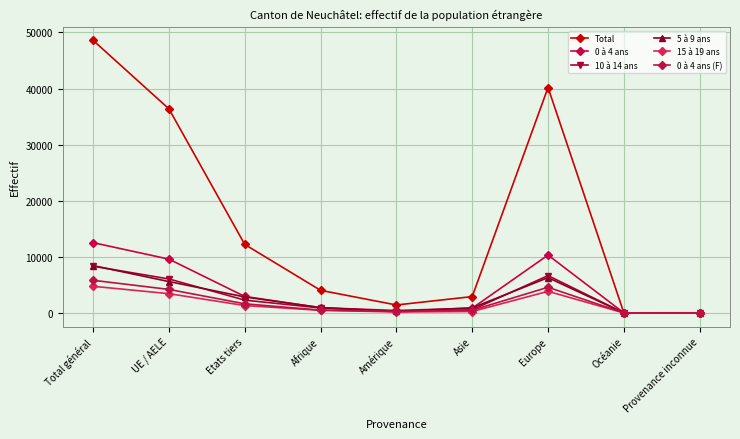

In 15 à 19 ans, how many points are higher than both neighbors (excluding endpoints)?

1